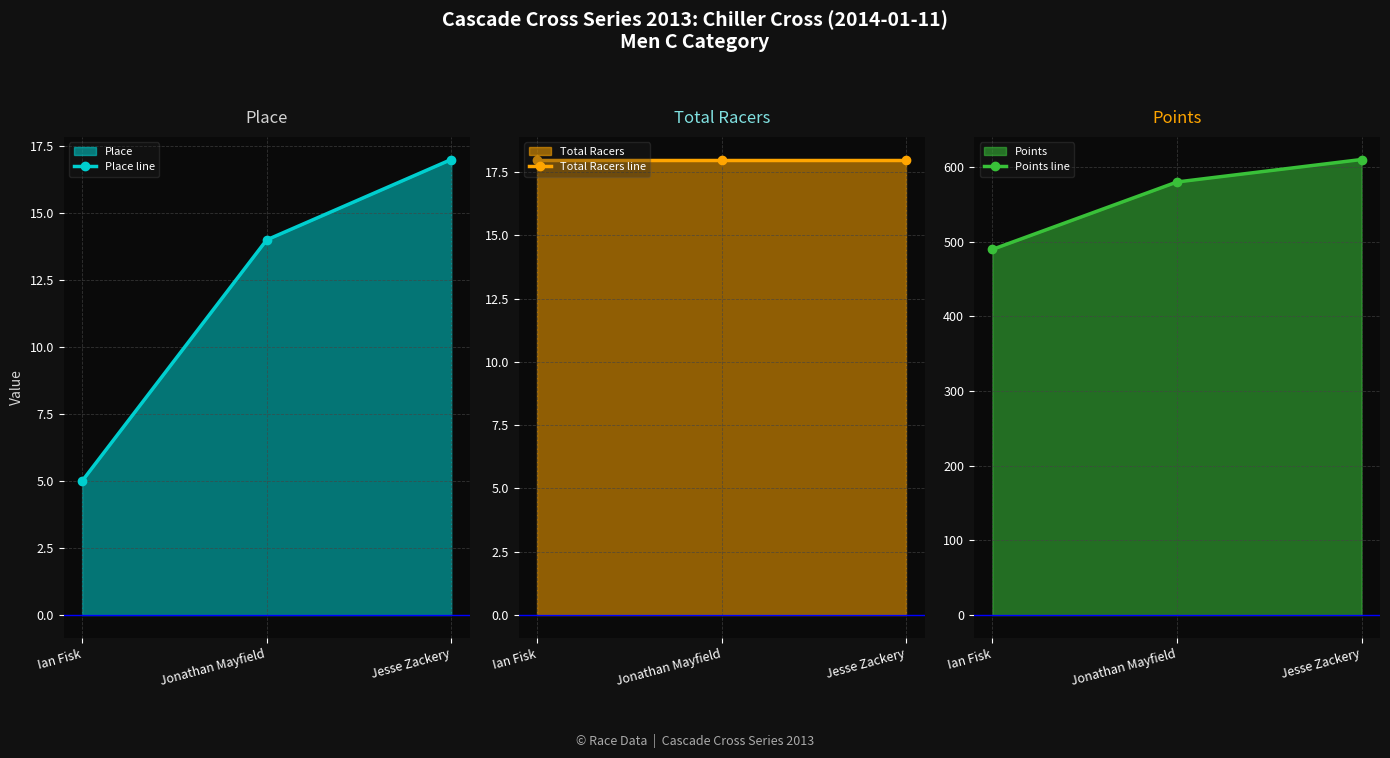

At how many categories does at least one series exceed 67?

3